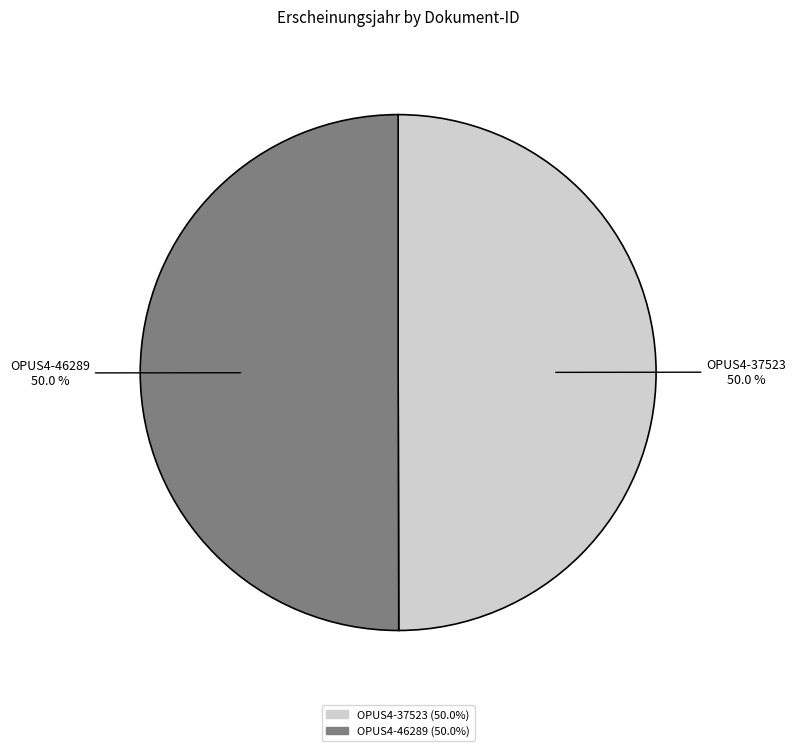

Approximately how many times larger is the value at OPUS4-46289 compared to OPUS4-37523?

1.0